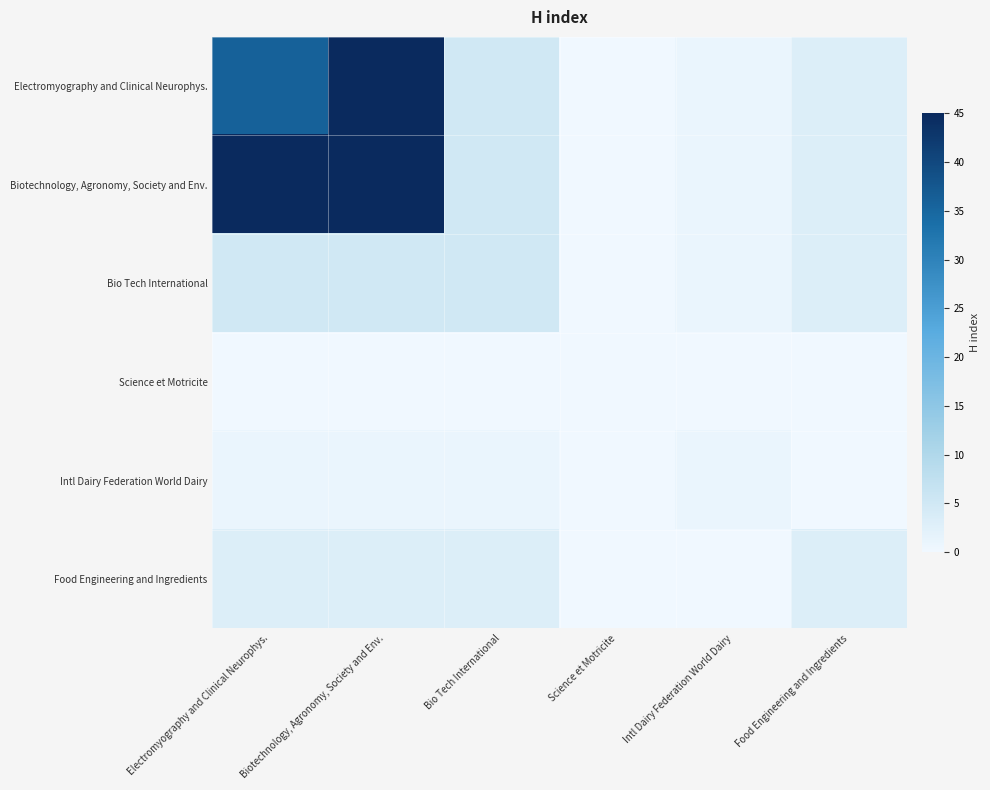

Between Biotechnology, Agronomy, Society and Env. and Intl Dairy Federation World Dairy, which series saw the biggest shift?

Electromyography and Clinical Neurophys.